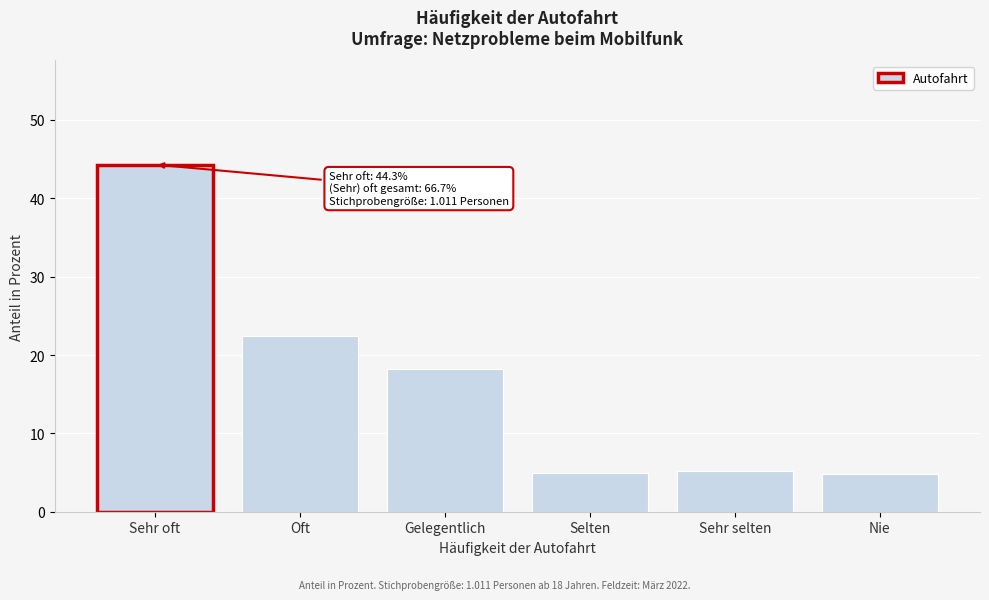

What is the difference between the second highest and second lowest values?

17.4